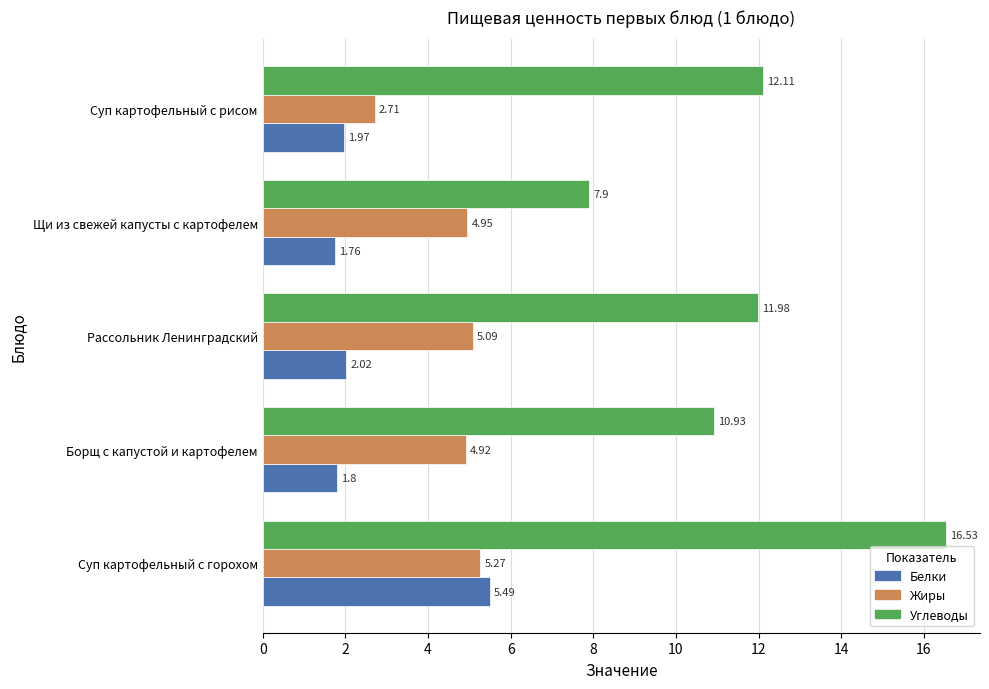

Which label corresponds to the smallest value in the chart?

Щи из свежей капусты с картофелем